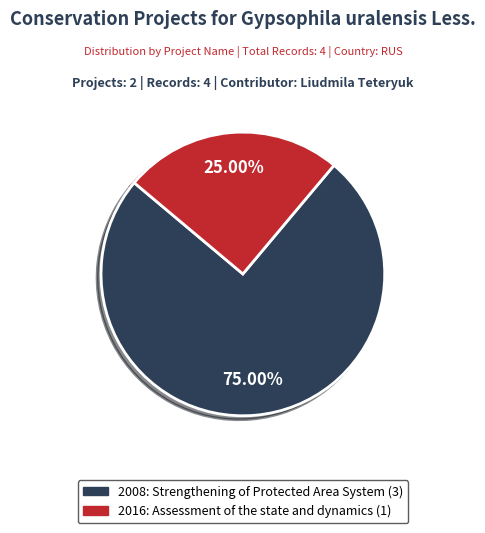

Does any single category account for the majority?

Yes